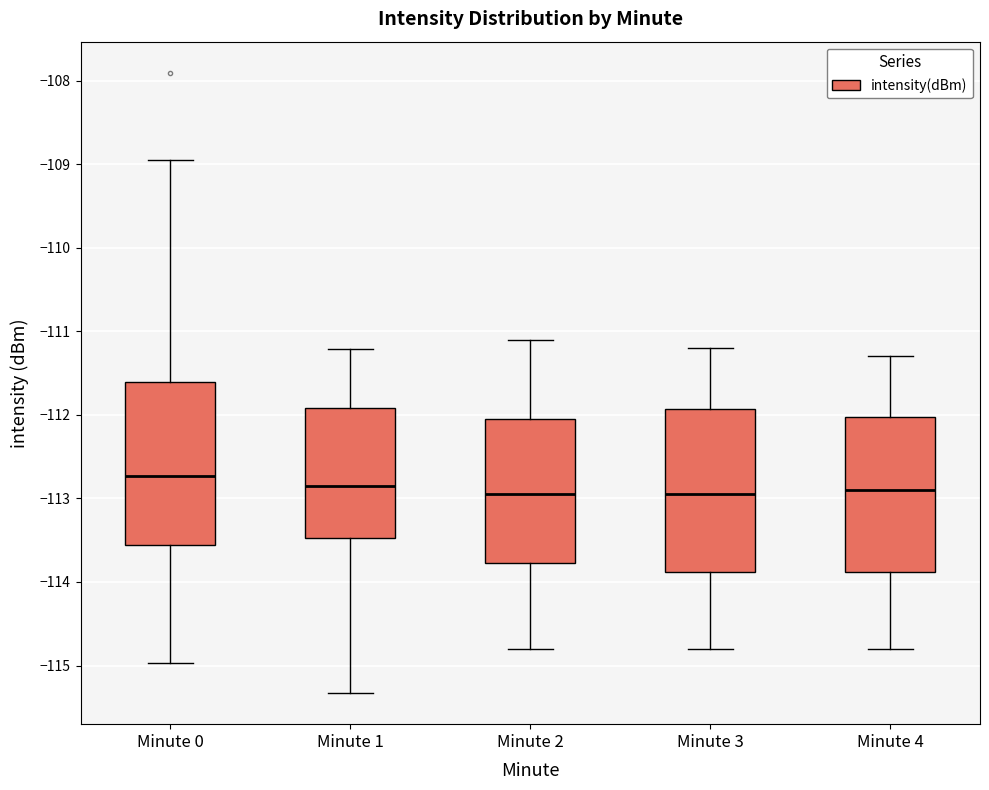

Where is the lower edge of the box for Minute 0 on the y-axis? The values are not printed on the chart, so give them approximately, as read against the axis.

-113.6